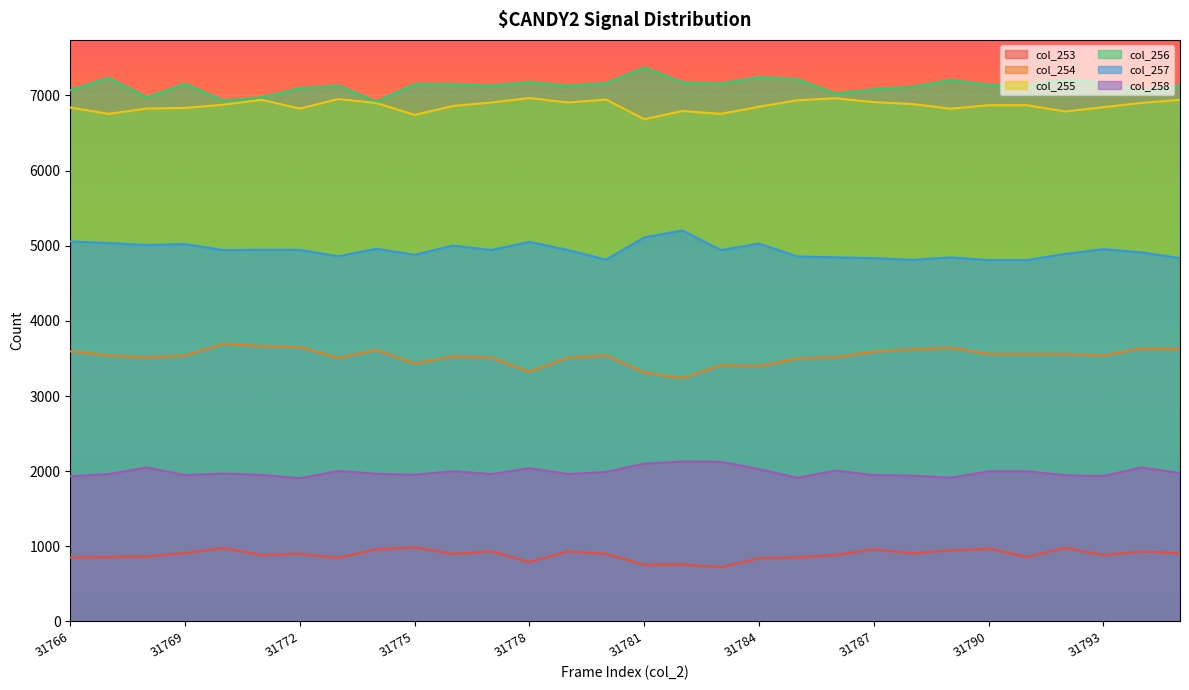

Reading left to right, what are all the values shown in this chart?

col_253: 31766=850	31767=857	31768=865	31769=909	31770=977	31771=883	31772=899	31773=848	31774=959	31775=985	31776=898	31777=932	31778=789	31779=932	31780=899	31781=753	31782=758	31783=721	31784=841	31785=853	31786=885	31787=959	31788=907	31789=944	31790=968	31791=859	31792=979	31793=884	31794=930	31795=907
col_254: 31766=3595	31767=3539	31768=3512	31769=3540	31770=3694	31771=3661	31772=3650	31773=3506	31774=3611	31775=3432	31776=3527	31777=3508	31778=3323	31779=3508	31780=3540	31781=3311	31782=3237	31783=3409	31784=3397	31785=3496	31786=3516	31787=3589	31788=3619	31789=3643	31790=3558	31791=3558	31792=3556	31793=3539	31794=3632	31795=3627
col_255: 31766=6839	31767=6755	31768=6826	31769=6834	31770=6877	31771=6942	31772=6825	31773=6952	31774=6899	31775=6741	31776=6860	31777=6906	31778=6966	31779=6906	31780=6946	31781=6684	31782=6793	31783=6755	31784=6850	31785=6936	31786=6963	31787=6911	31788=6886	31789=6824	31790=6870	31791=6870	31792=6787	31793=6844	31794=6901	31795=6941
col_256: 31766=7070	31767=7234	31768=6974	31769=7155	31770=6932	31771=6973	31772=7095	31773=7130	31774=6918	31775=7151	31776=7150	31777=7131	31778=7177	31779=7131	31780=7162	31781=7371	31782=7173	31783=7158	31784=7244	31785=7216	31786=7026	31787=7081	31788=7113	31789=7203	31790=7142	31791=7142	31792=7211	31793=7171	31794=7061	31795=7129
col_257: 31766=5057	31767=5036	31768=5009	31769=5023	31770=4942	31771=4946	31772=4945	31773=4860	31774=4959	31775=4879	31776=5002	31777=4943	31778=5052	31779=4943	31780=4815	31781=5111	31782=5203	31783=4942	31784=5028	31785=4857	31786=4846	31787=4835	31788=4812	31789=4845	31790=4809	31791=4809	31792=4892	31793=4955	31794=4912	31795=4834
col_258: 31766=1931	31767=1962	31768=2049	31769=1948	31770=1969	31771=1950	31772=1905	31773=2003	31774=1965	31775=1952	31776=2000	31777=1961	31778=2040	31779=1961	31780=1990	31781=2100	31782=2128	31783=2125	31784=2028	31785=1912	31786=2008	31787=1948	31788=1941	31789=1912	31790=1999	31791=1999	31792=1945	31793=1936	31794=2050	31795=1974